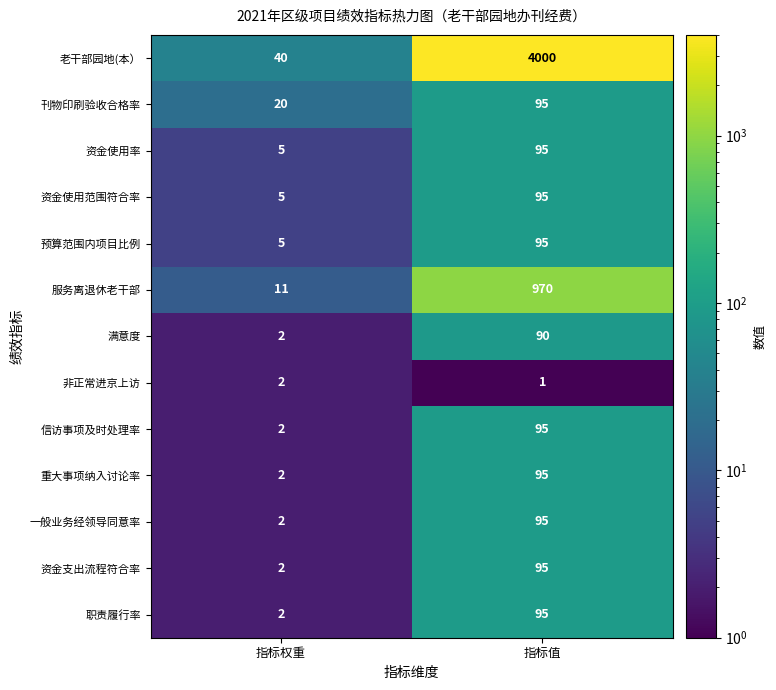

The value of 一般业务经领导同意率 at 指标值 is 169. True or false?

False